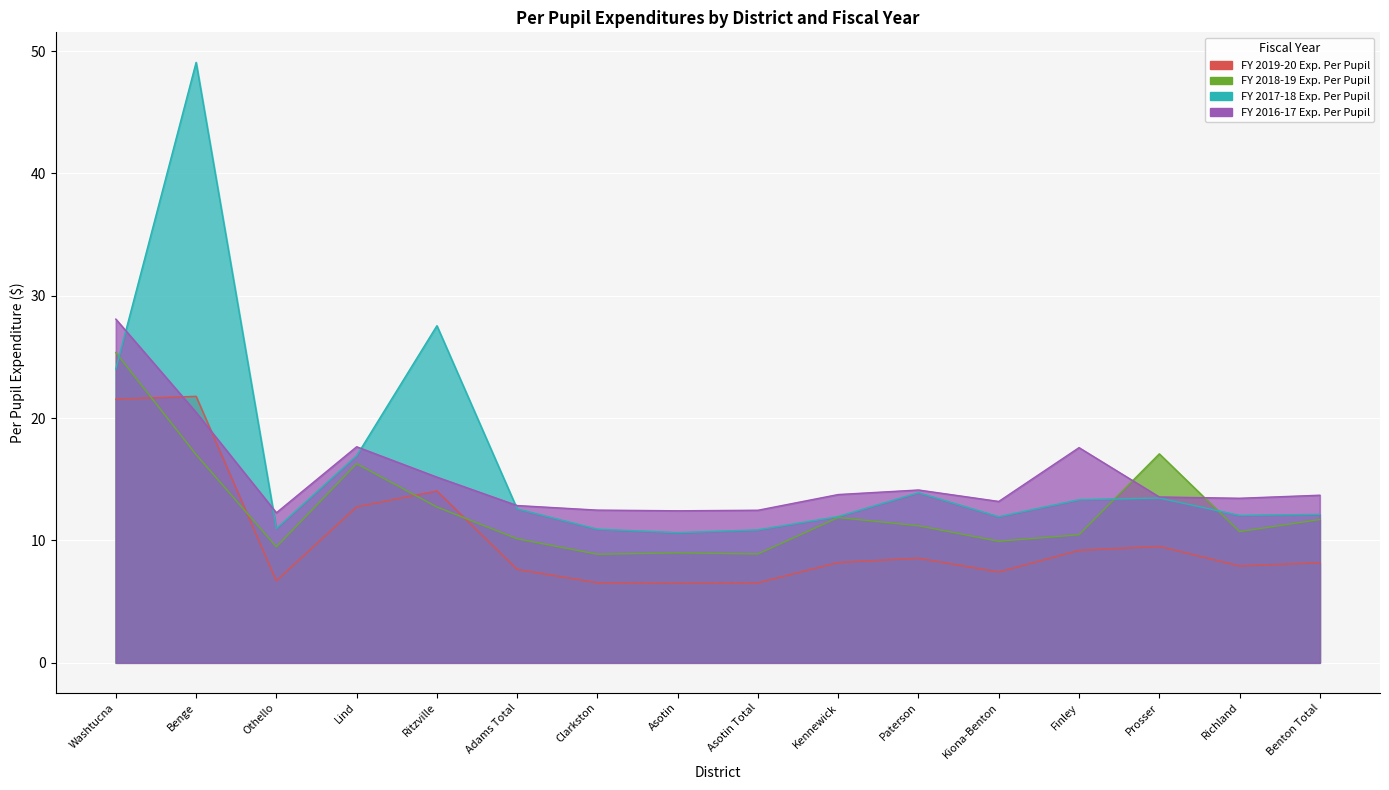

Which series has the largest total across all categories?

FY 2017-18 Exp. Per Pupil